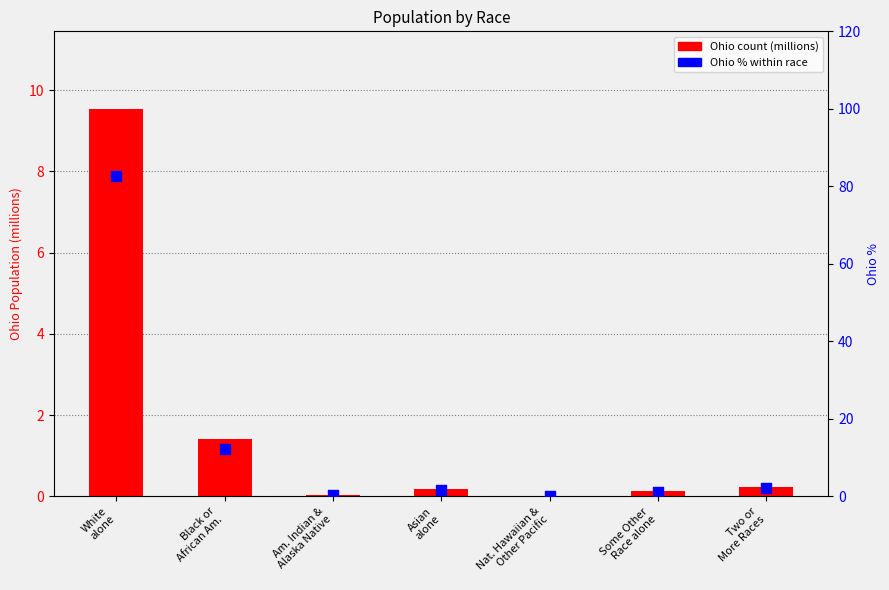

Which series contains the highest Y value?

Ohio % of race total